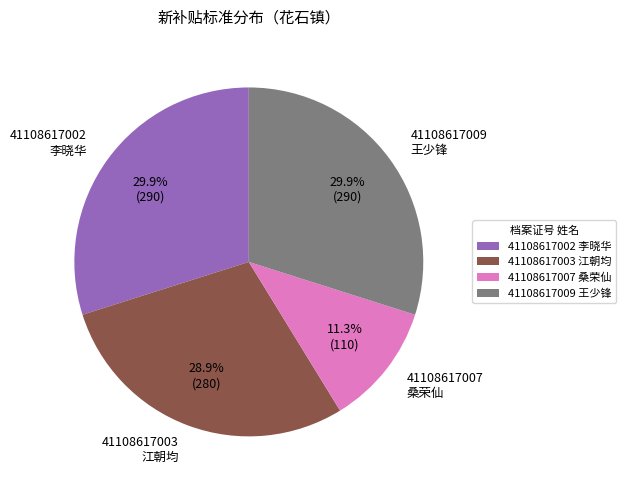

What is the smallest slice in the pie chart?

41108617007 桑荣仙